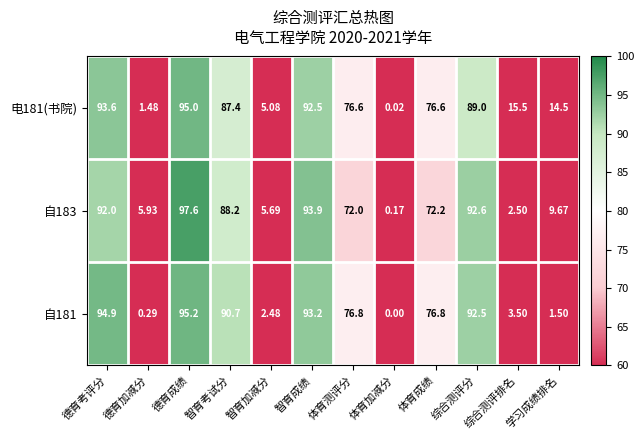

At which category is the sum across all series the highest?

德育成绩